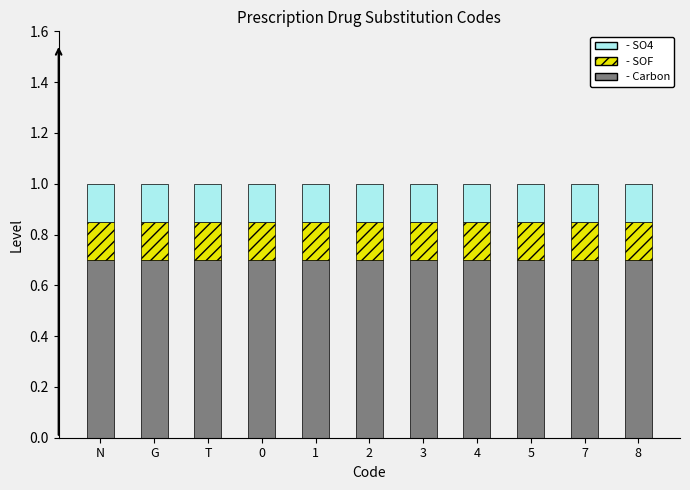

What is the total value across all series at N?

1.0